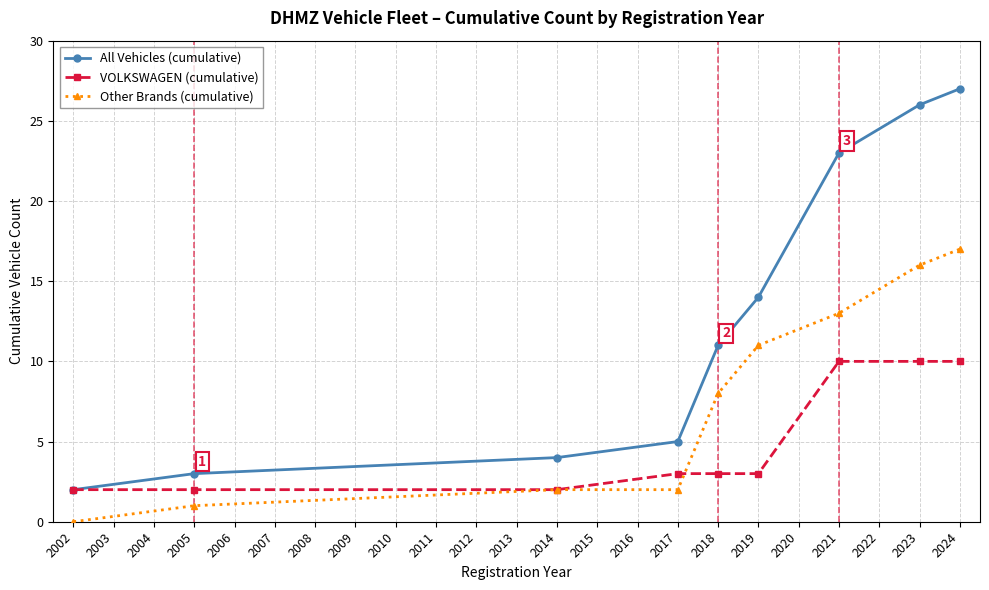

What are all the series names shown in the legend?

All Vehicles (cumulative), VOLKSWAGEN (cumulative), Other Brands (cumulative)